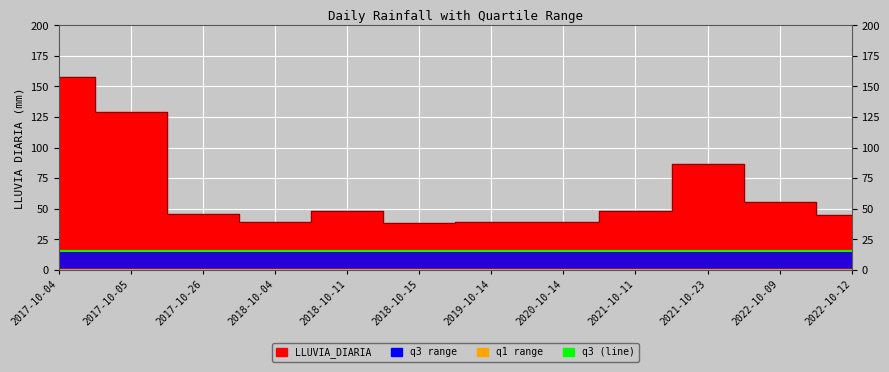

At which category is the sum across all series the highest?

2017-10-04